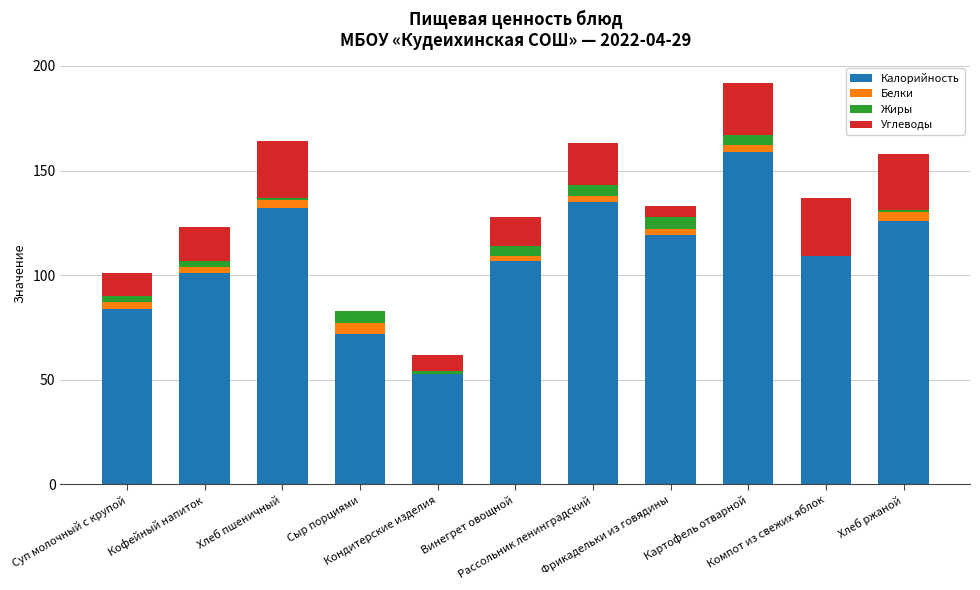

What is the highest value of the Калорийность series?

159